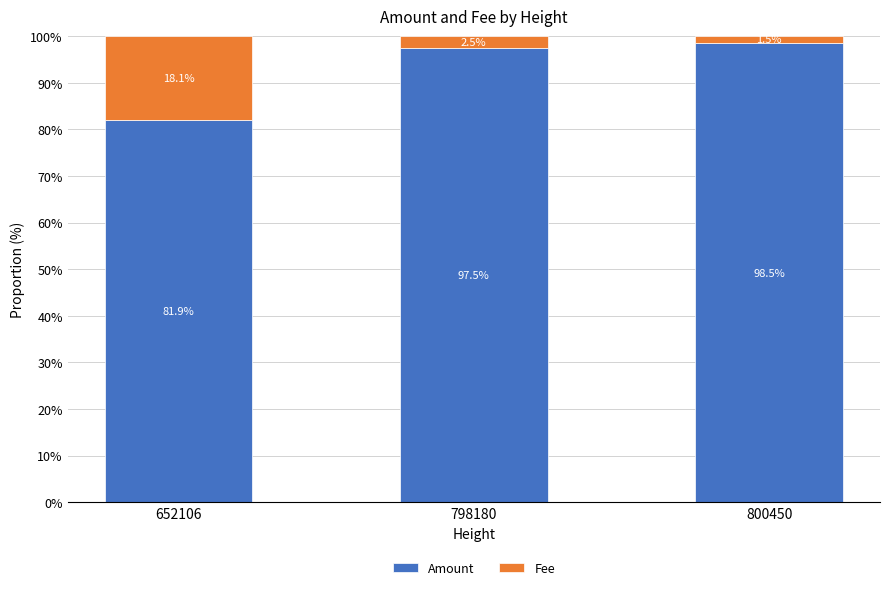

What is the approximate value of Amount at 652106?

81.9